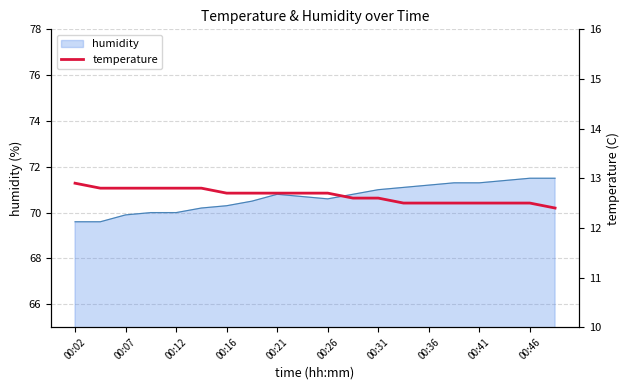

True or false: humidity has a value of 35.7 at 00:16.

False